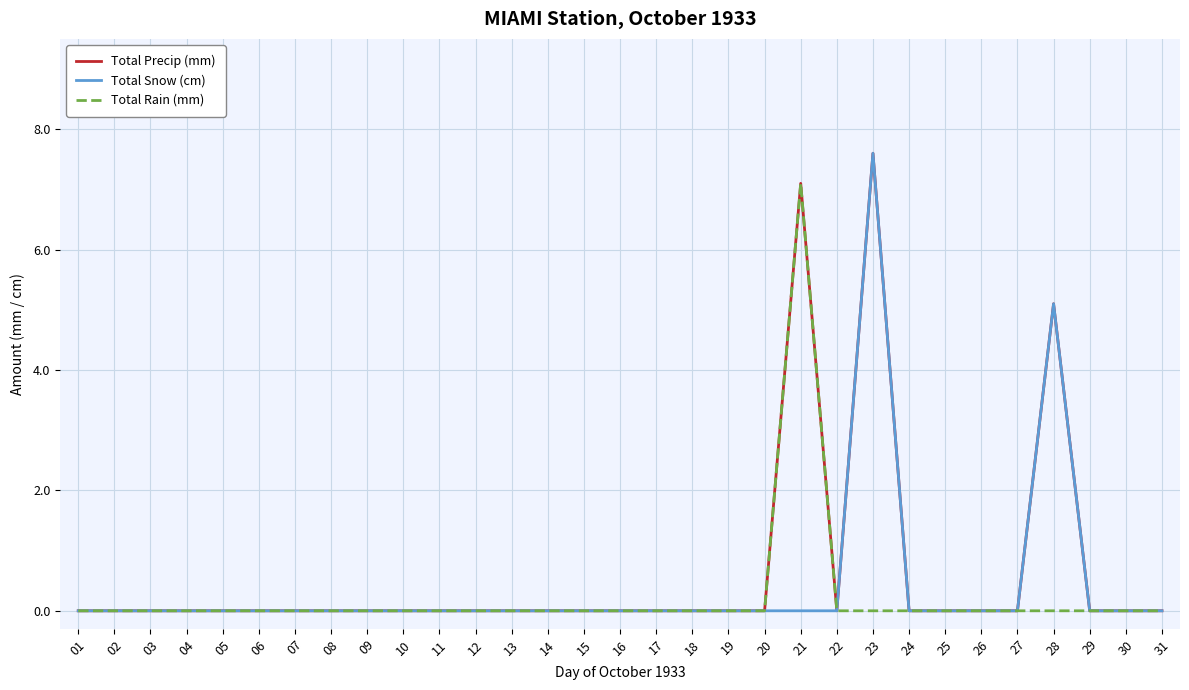

Does the chart have visible grid lines?

Yes